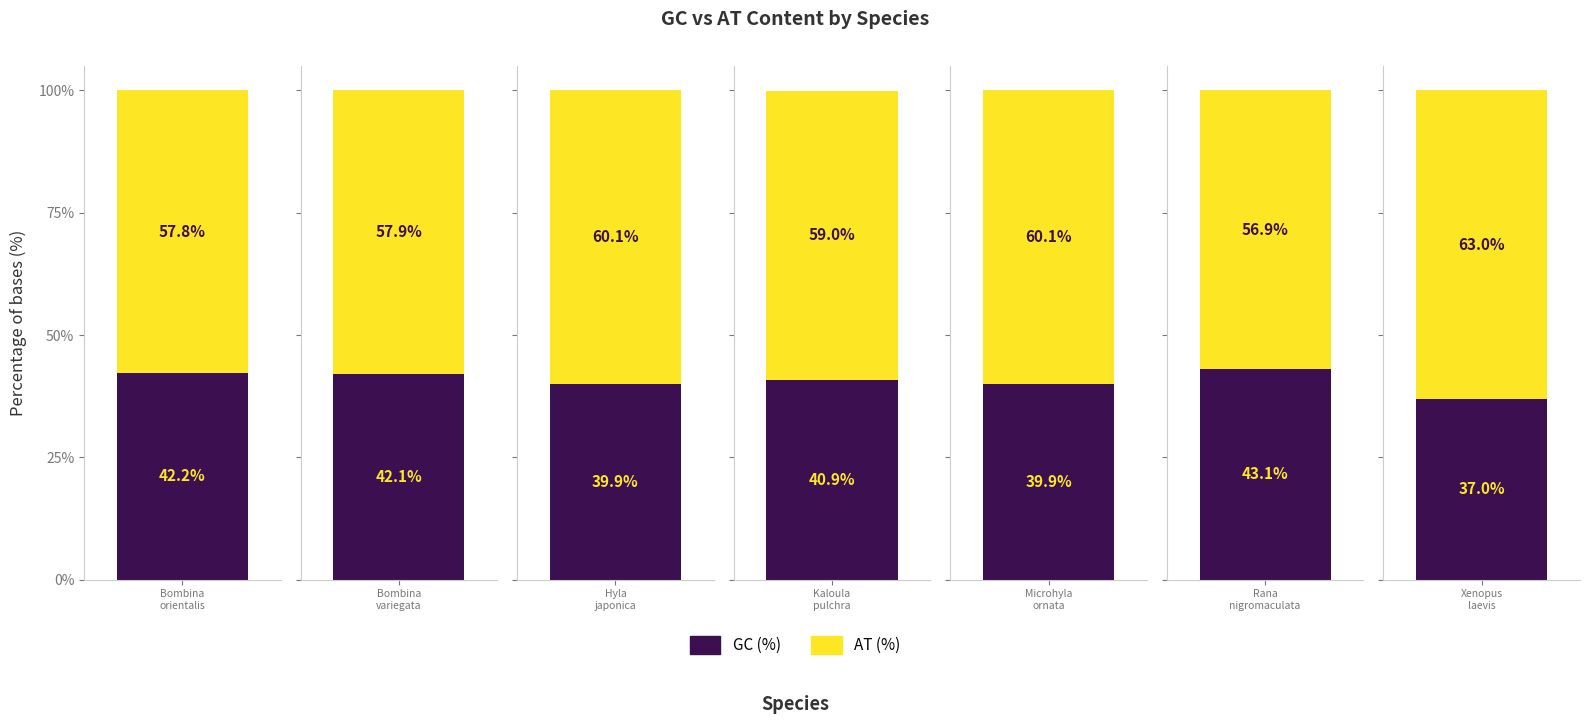

At which label is GC (%) closest to 40?

Hyla japonica